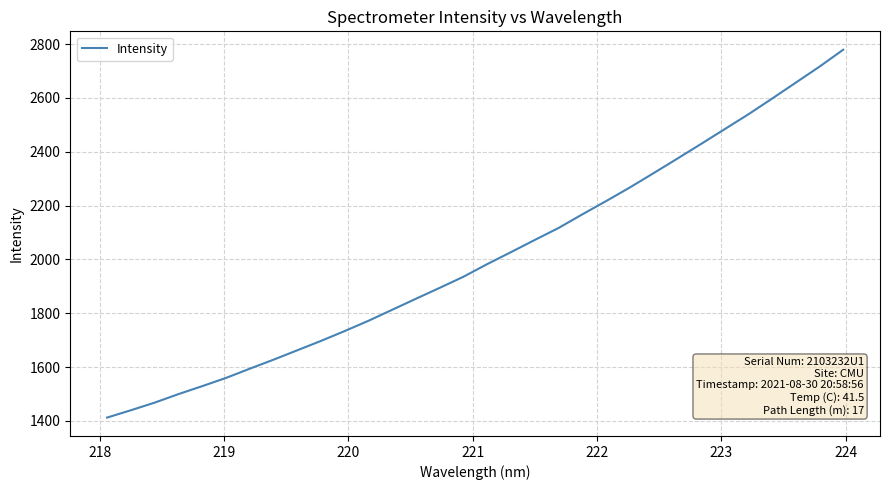

How many lines are shown in the chart?

1